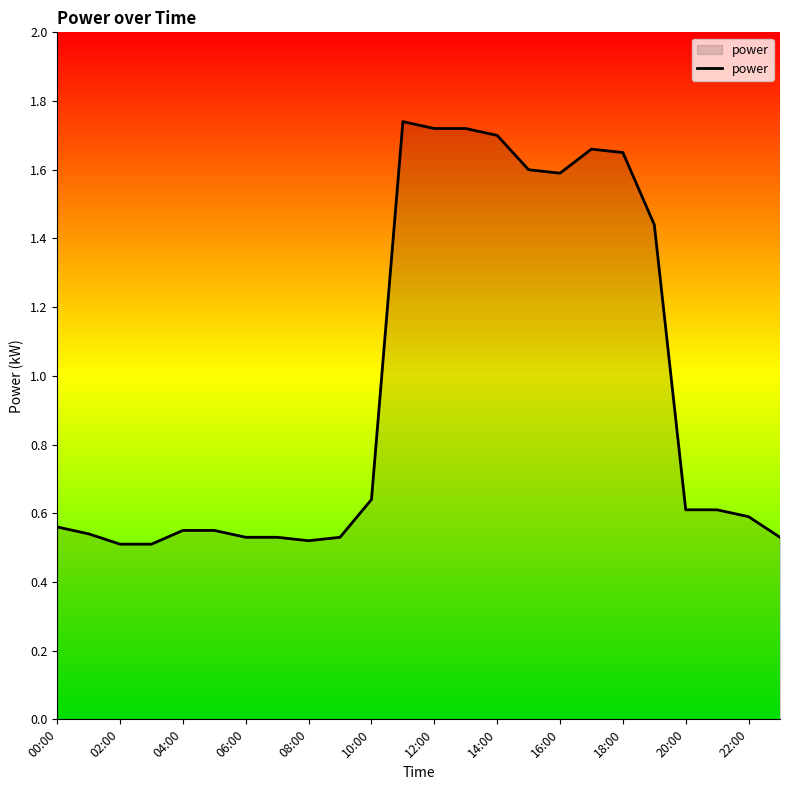

What is the difference between the maximum and minimum values?

1.2